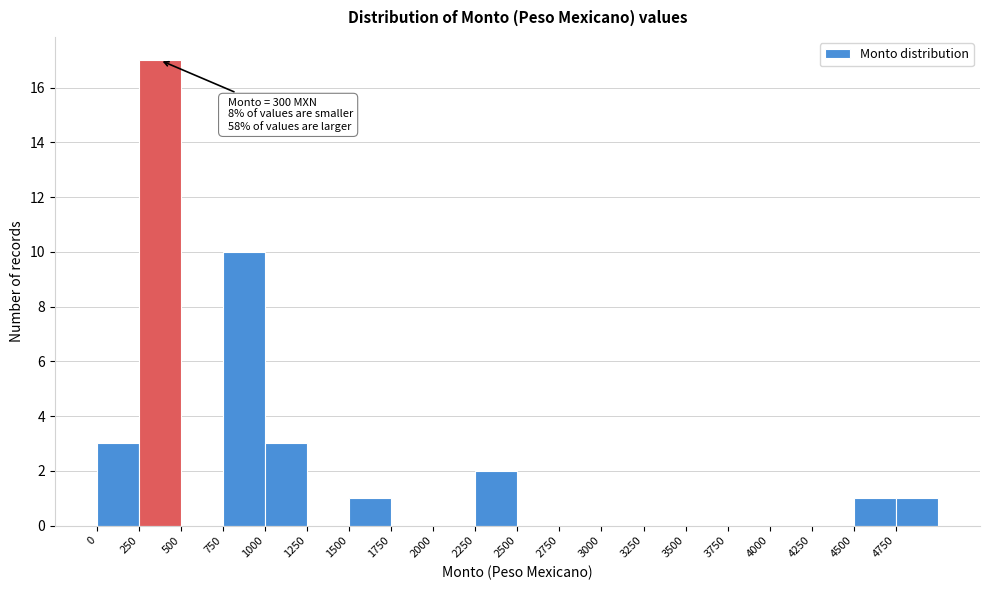

Over which range of the x-axis is the bar tallest?

250 to 500